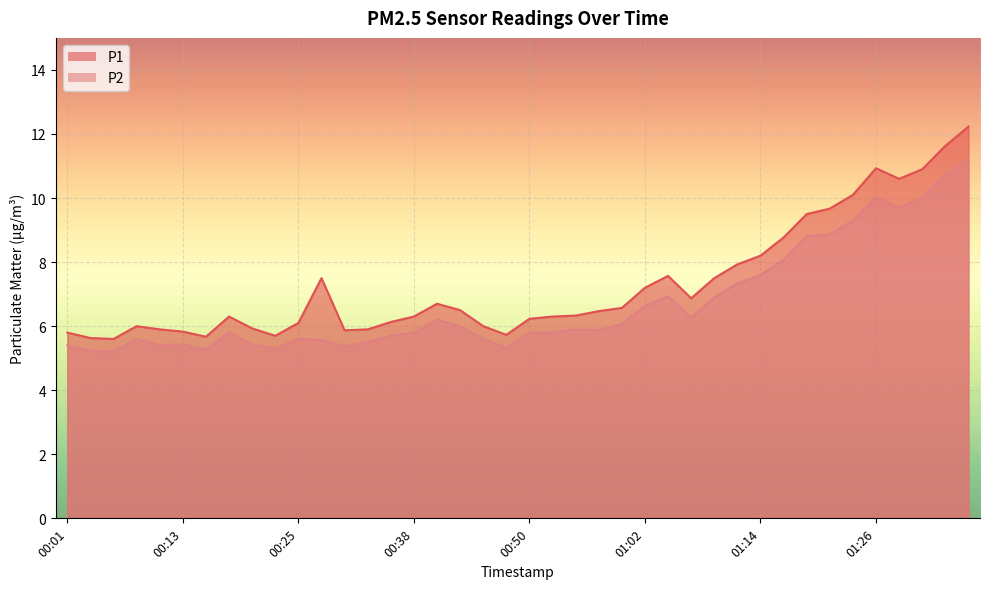

What is the sum of the P1 values at 00:30 and 01:21?

15.5